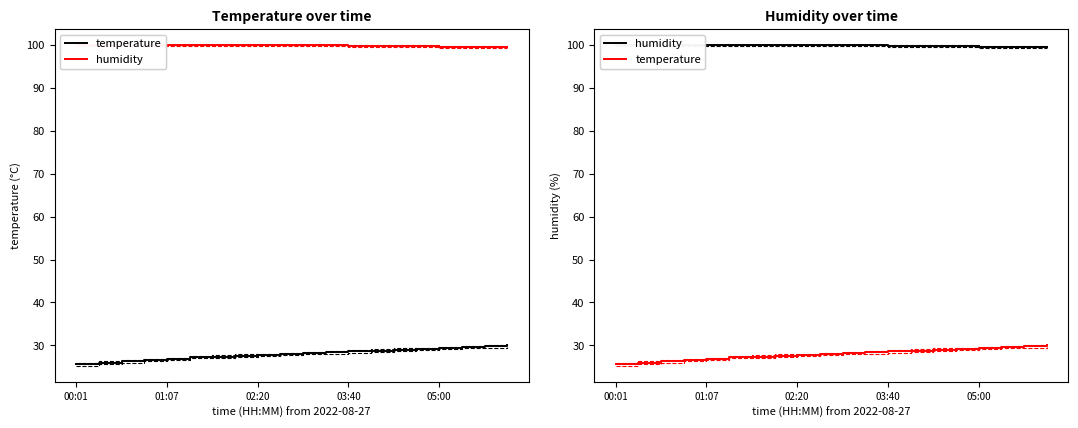

What is the approximate value of temperature at 9?

28.0